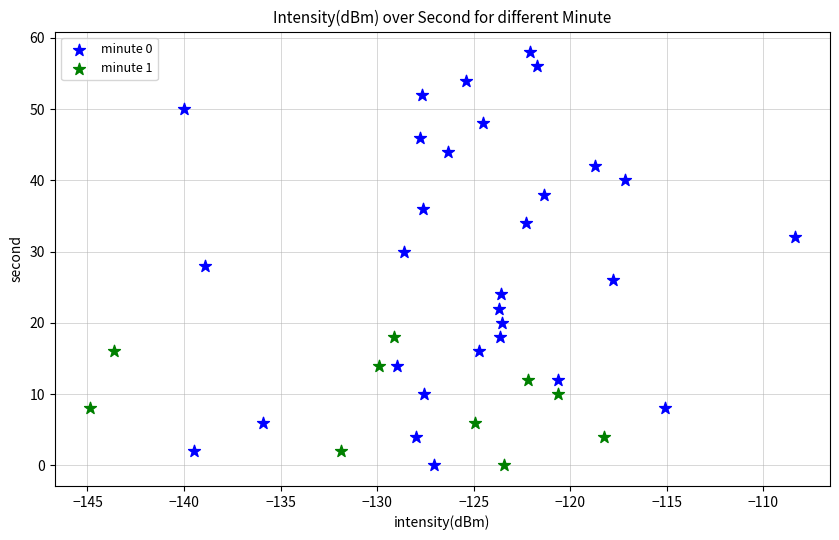

What are all the series names shown in the legend?

minute 0, minute 1